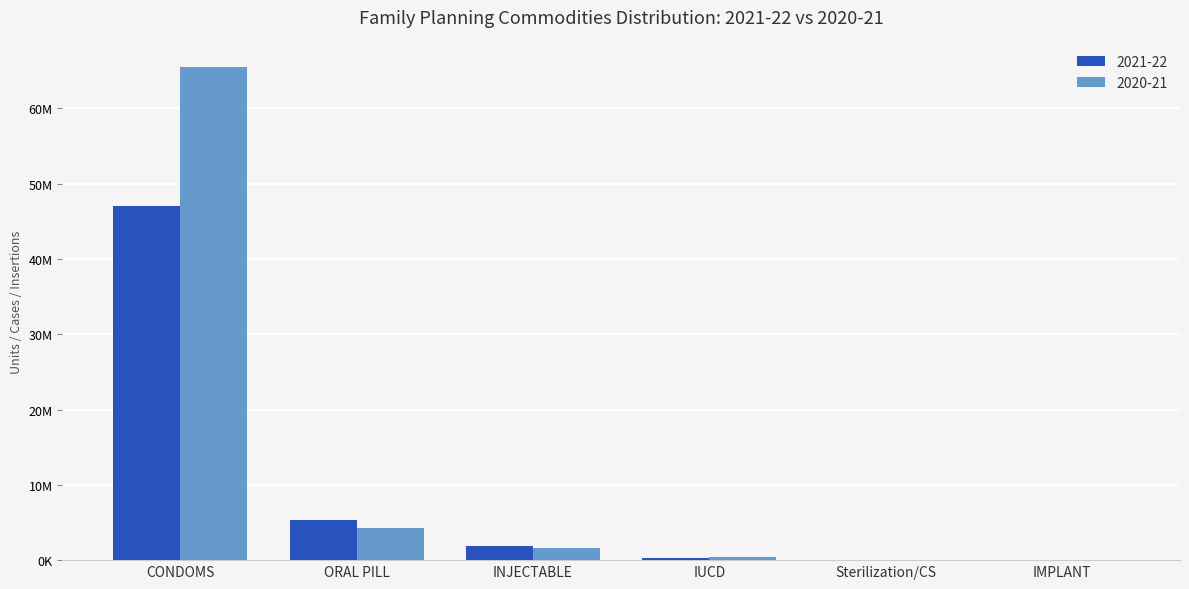

Which series has the widest spread of values?

2020-21